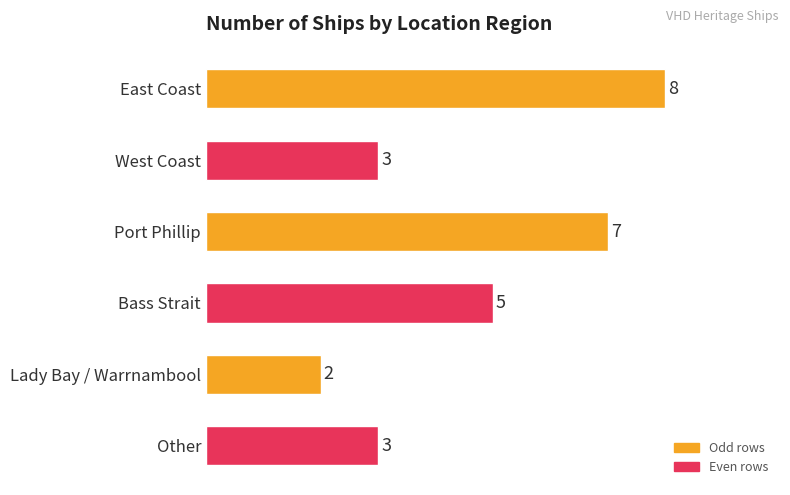

At which label is the value closest to 5?

Bass Strait